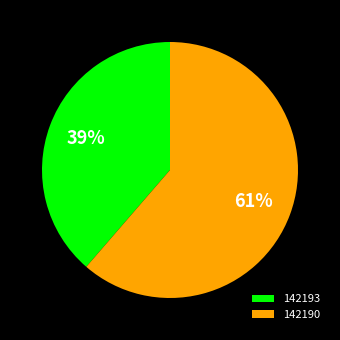

Is the sum of 142193 and 142190 greater than half?

Yes